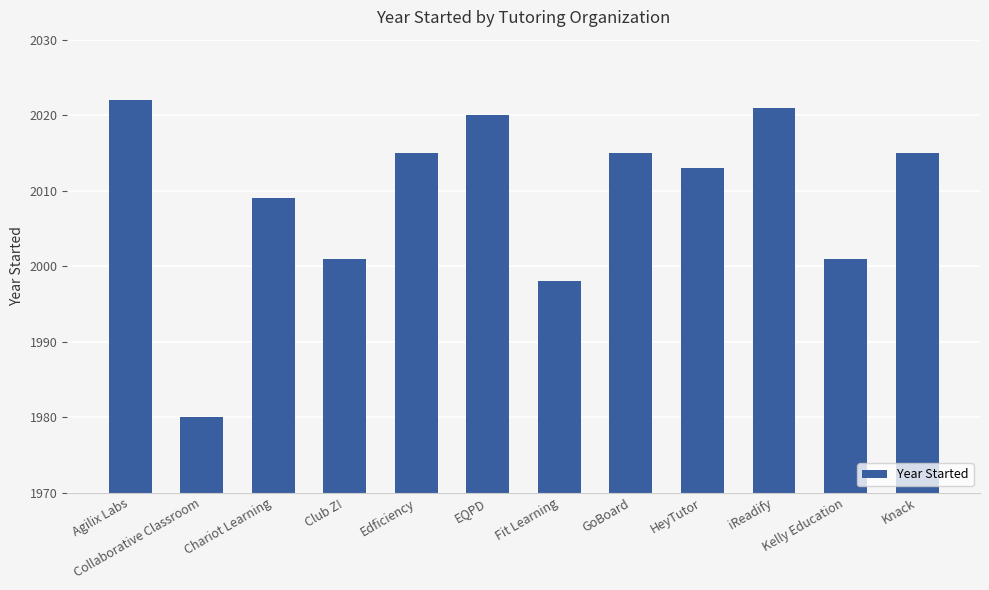

Between Agilix Labs and Chariot Learning, which is larger?

Agilix Labs